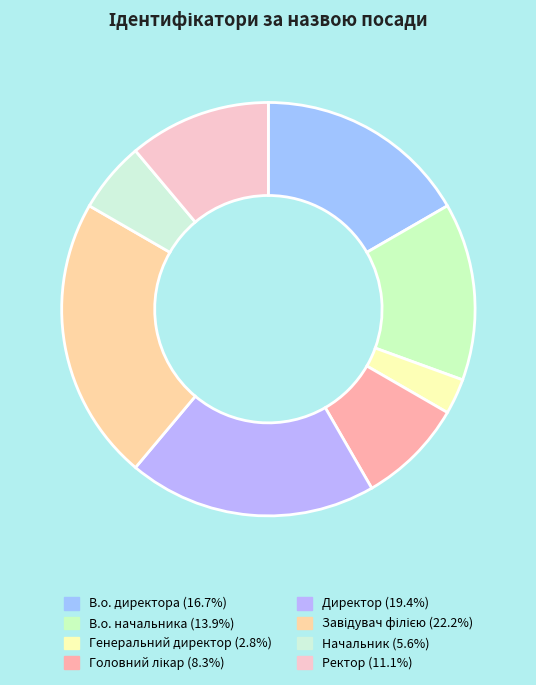

To the nearest percent, what is the average slice percentage?

12%